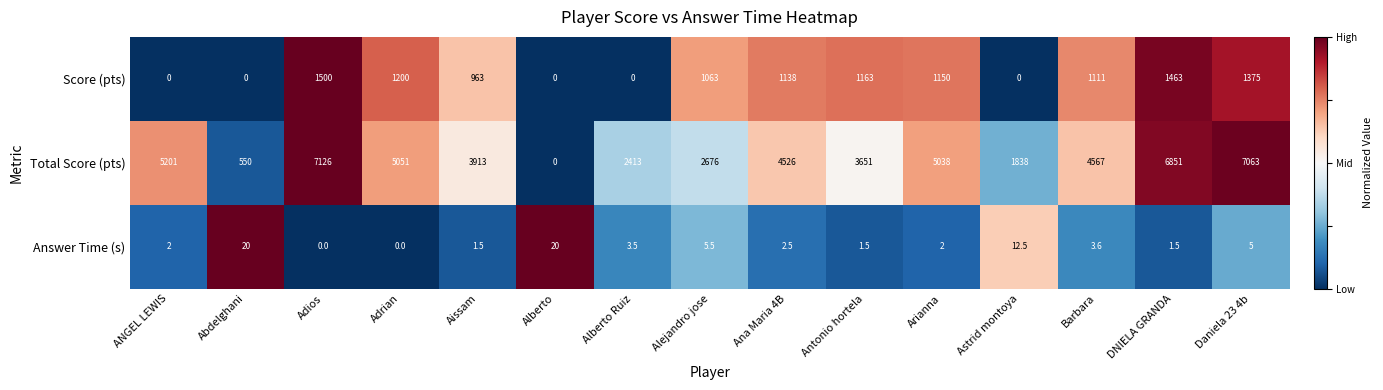

At which label is Total Score (pts) closest to 3563?

Antonio hortela